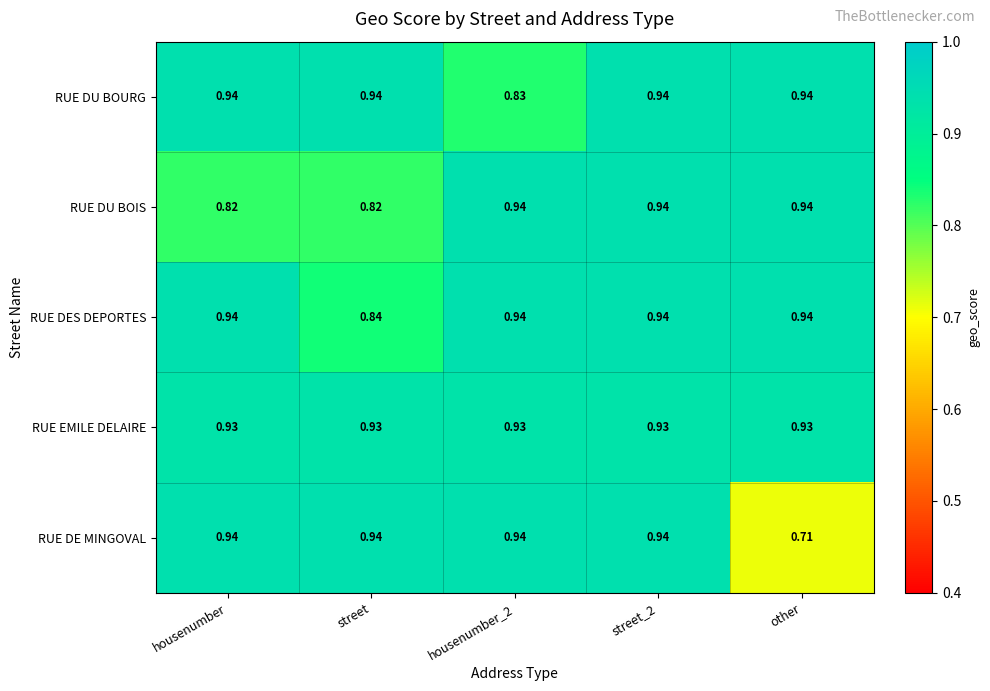

Which series has the largest total across all categories?

RUE EMILE DELAIRE